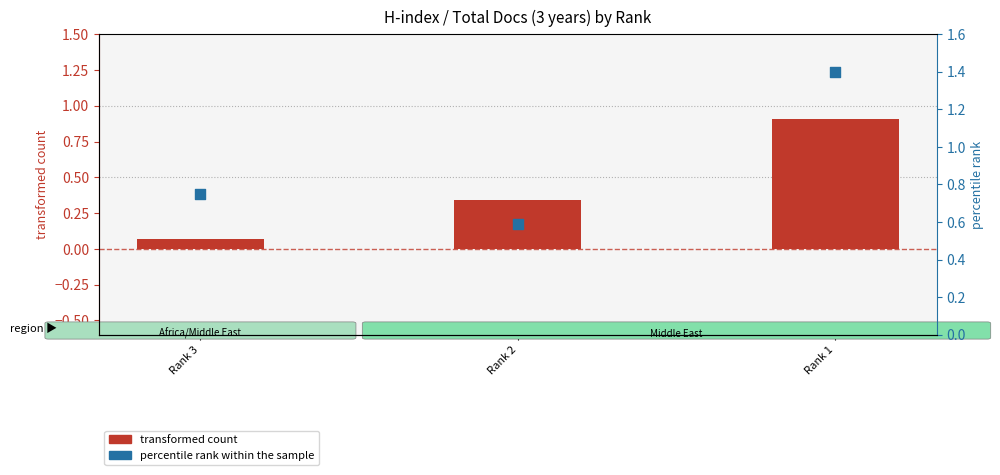

Which series has the largest Y range (max minus min)?

transformed count